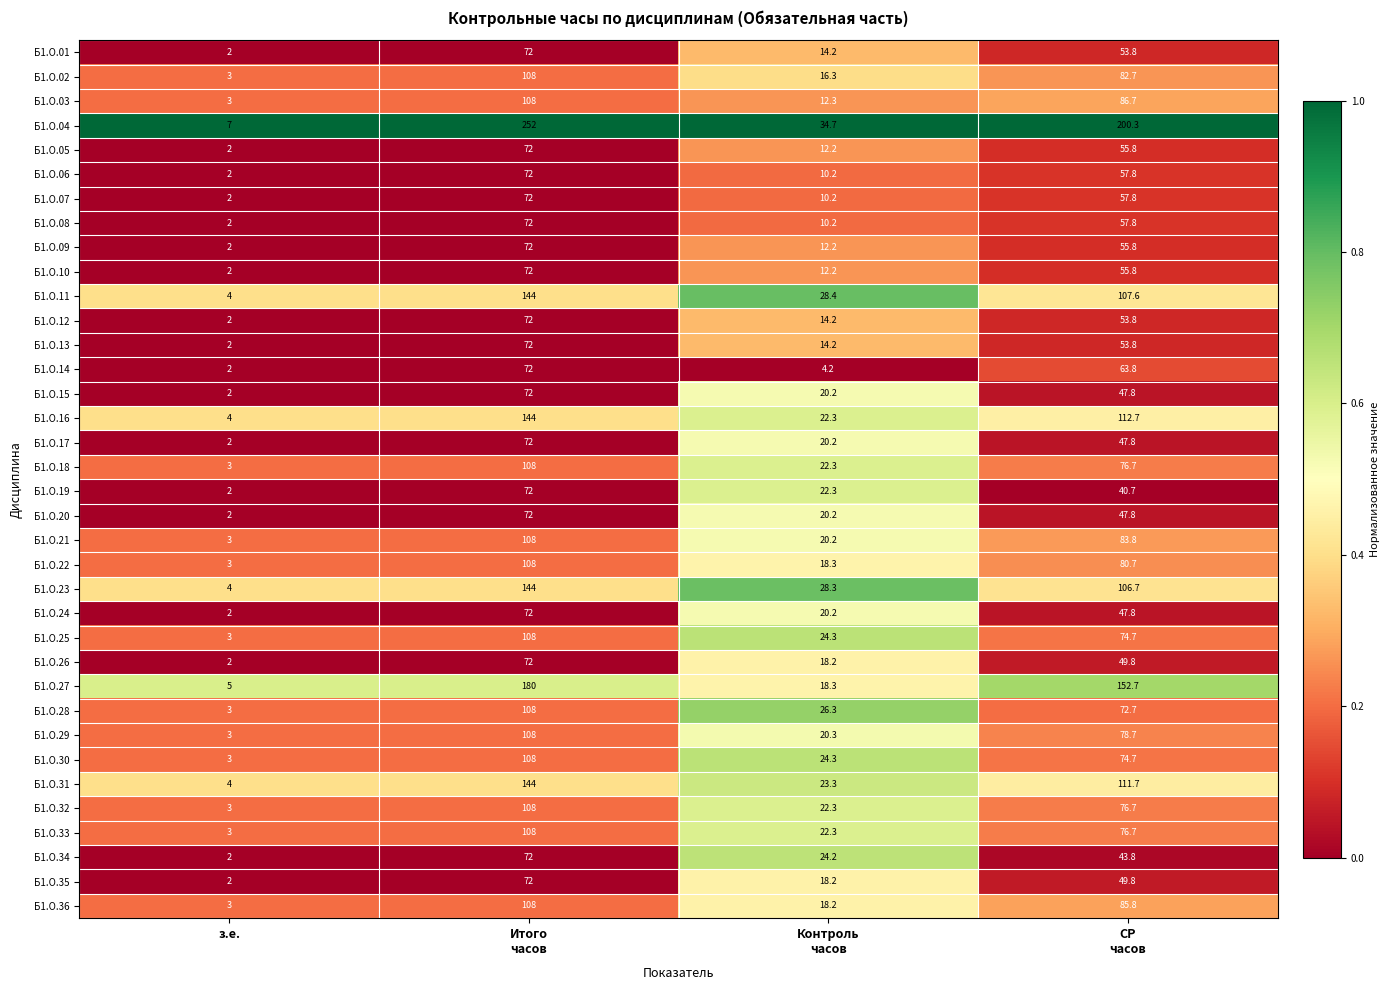

What is the total value across all series at Контроль
часов?

680.4